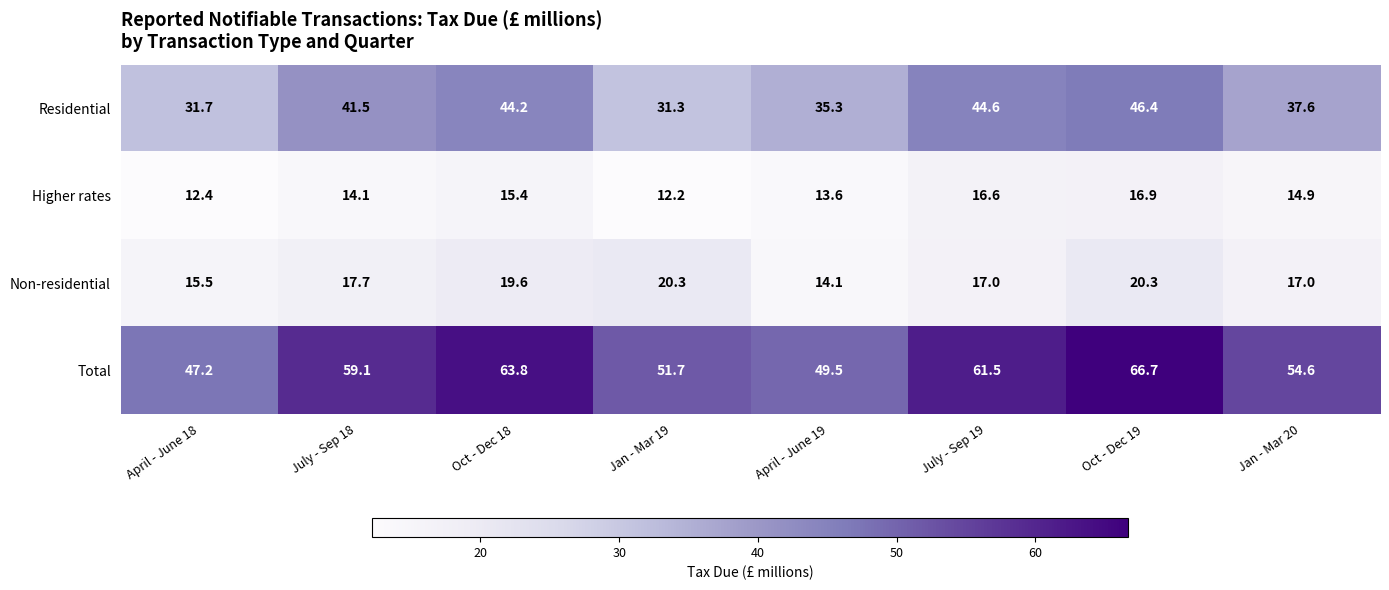

What is the total value across all series at April - June 19?

112.5